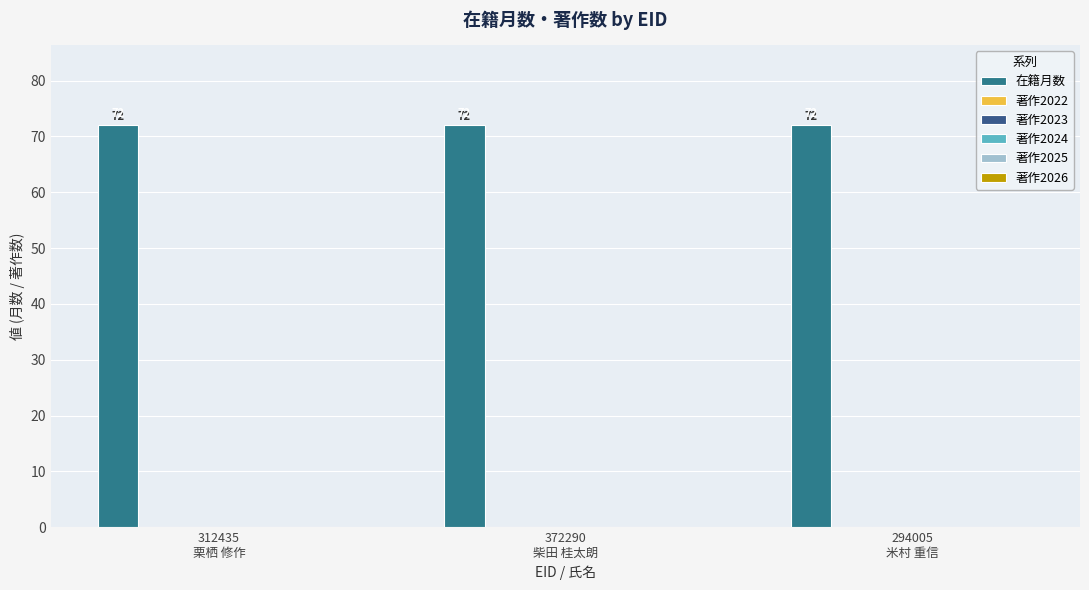

At 294005
米村 重信, list the series in order from smallest to largest.

著作2022, 著作2023, 著作2024, 著作2025, 著作2026, 在籍月数